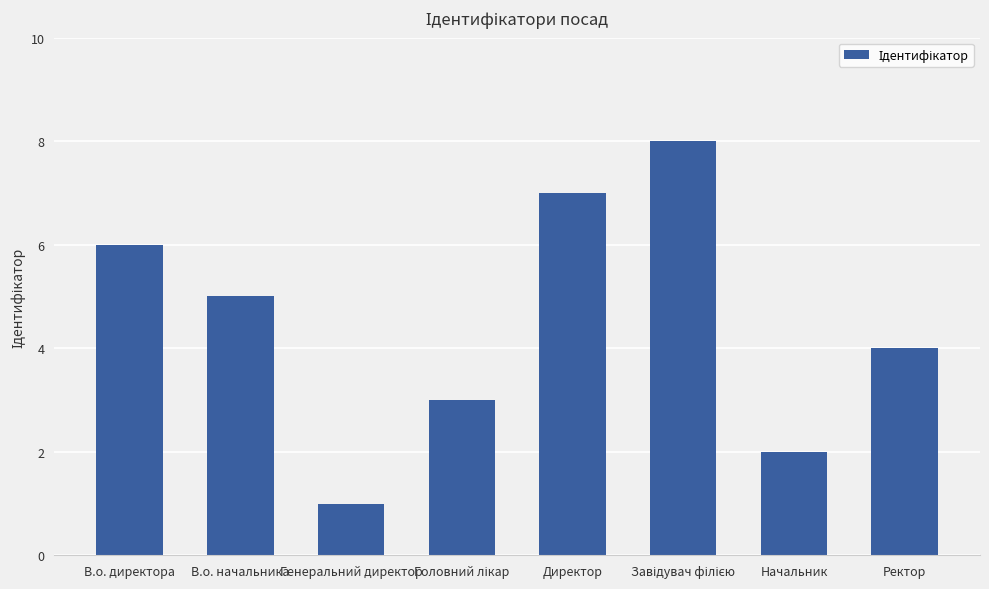

At which label is the value closest to 4?

Ректор